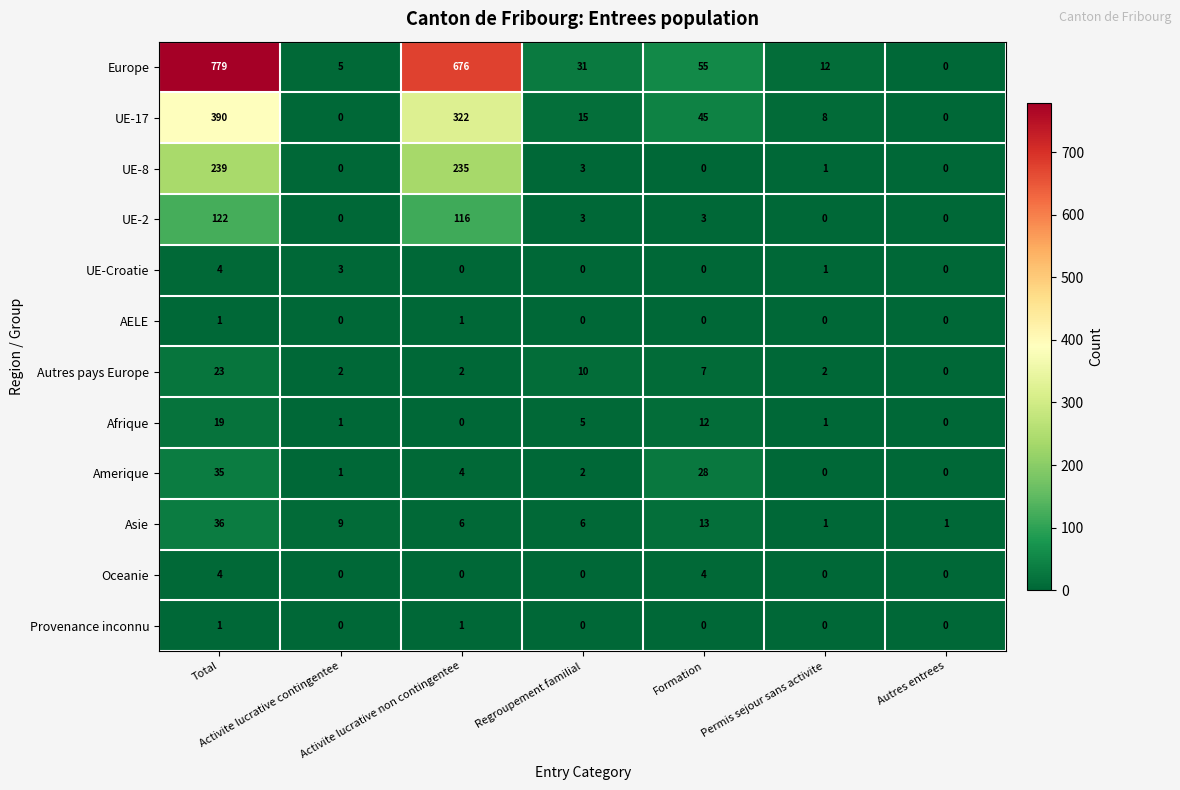

Is the value of UE-17 at Total greater than the value of Autres pays Europe at Activite lucrative non contingentee?

Yes